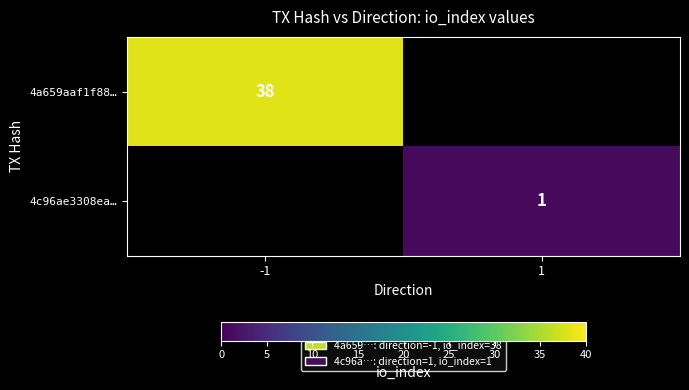

The 4a659aaf1f88… series shows 20 at -1. True or false?

False